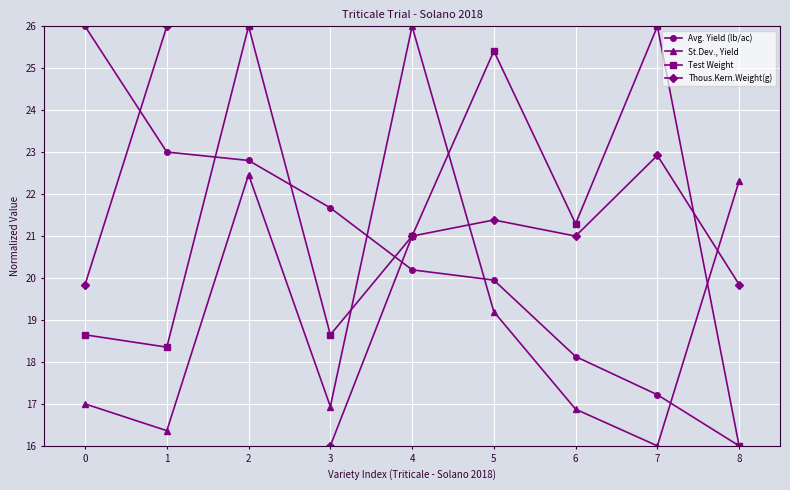

Which series has the largest total across all categories?

Test Weight